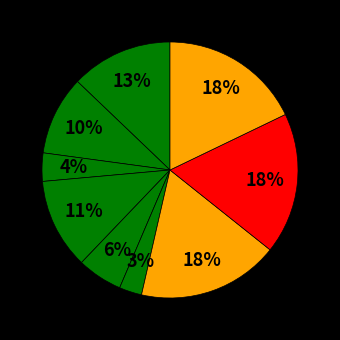

Count the number of slices in the pie.

9